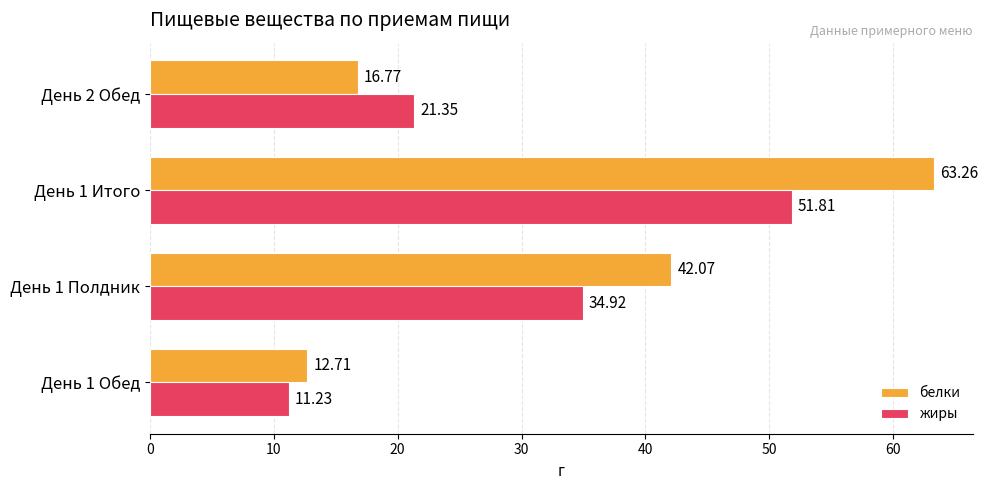

Is the value of белки at День 1 Обед greater than the value of жиры at День 1 Итого?

No